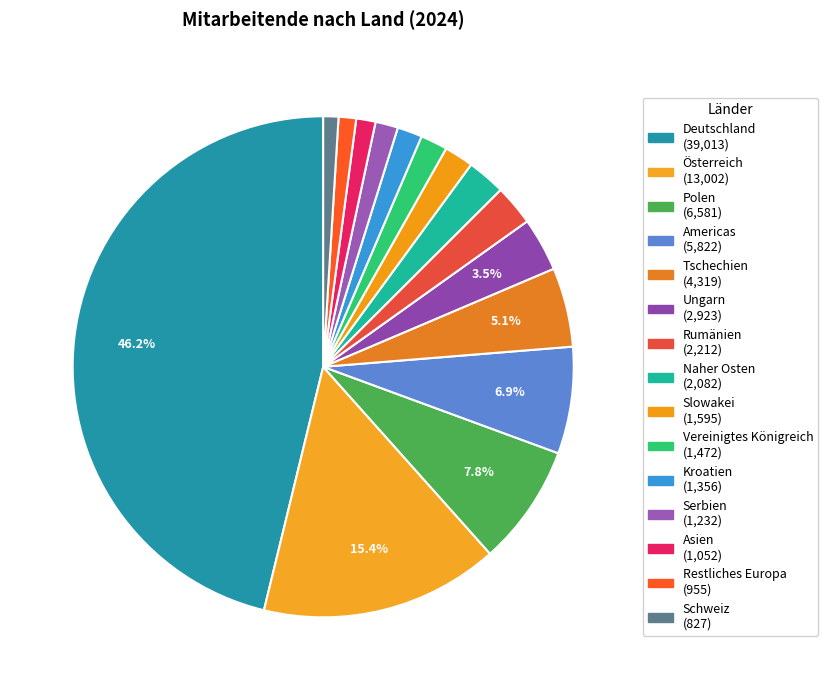

What is the ratio of the value at Kroatien to the value at Naher Osten?

0.7